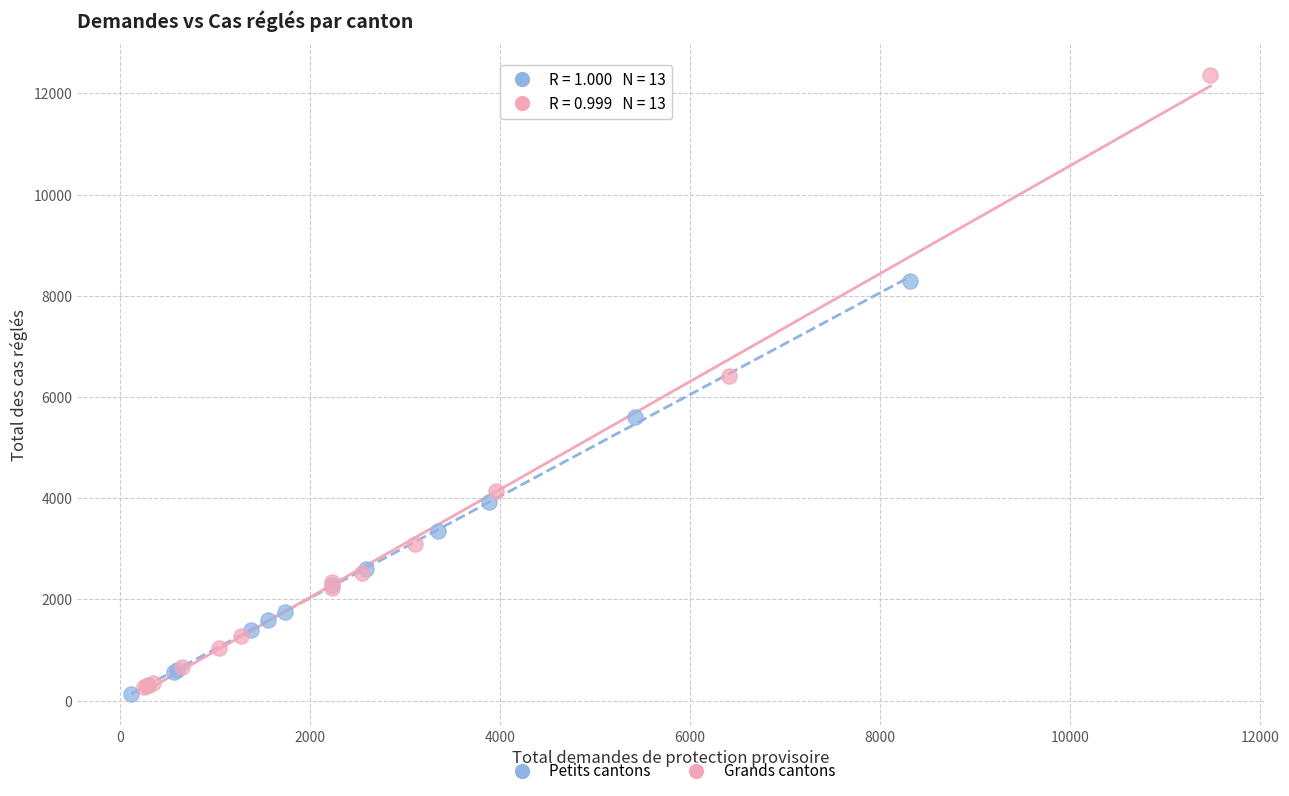

Which series contains the highest Y value?

Grands cantons